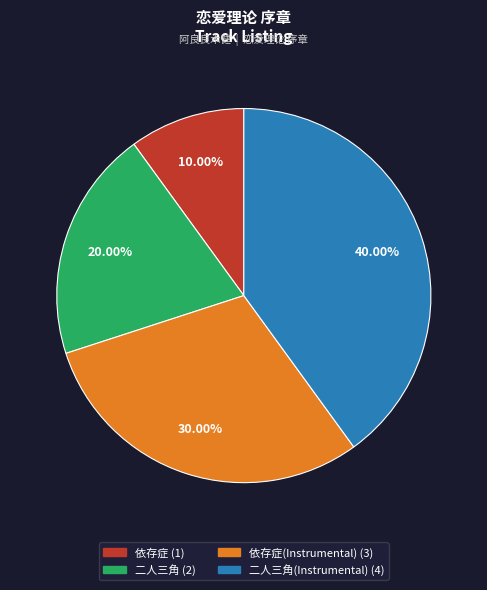

Is there any slice that represents more than half of the pie?

No